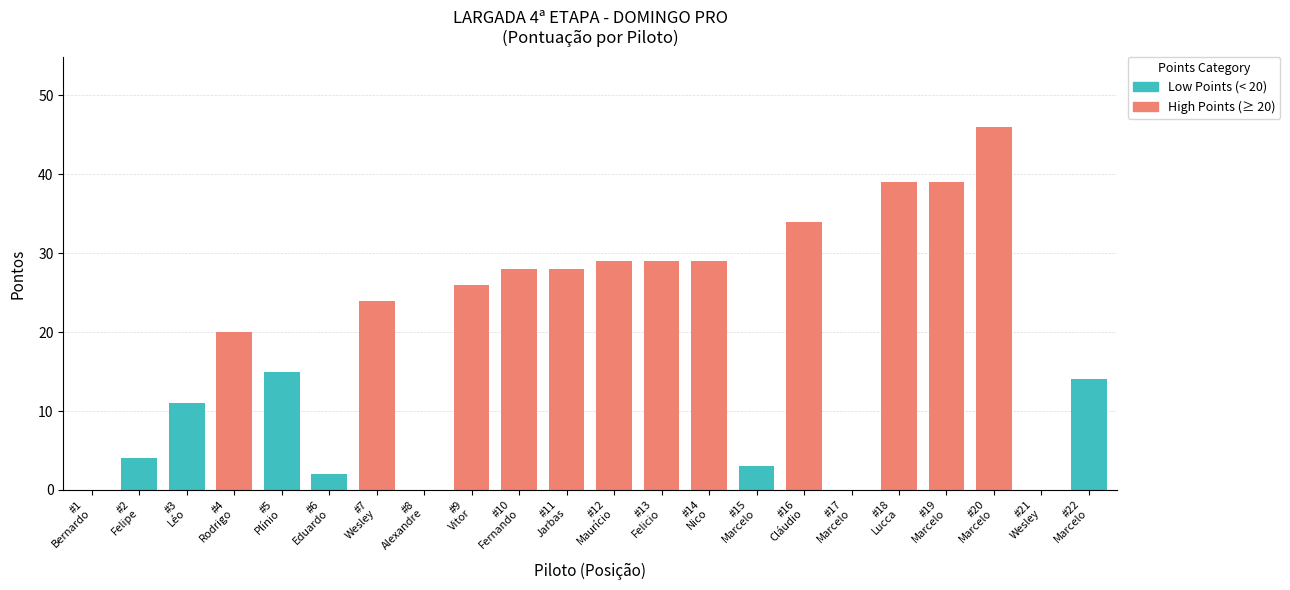

What value does the data have at Wesley Bambirra?

24